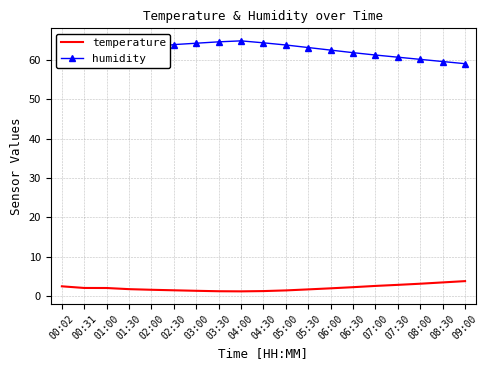

Is it true that temperature equals 3.8 at 09:00?

True